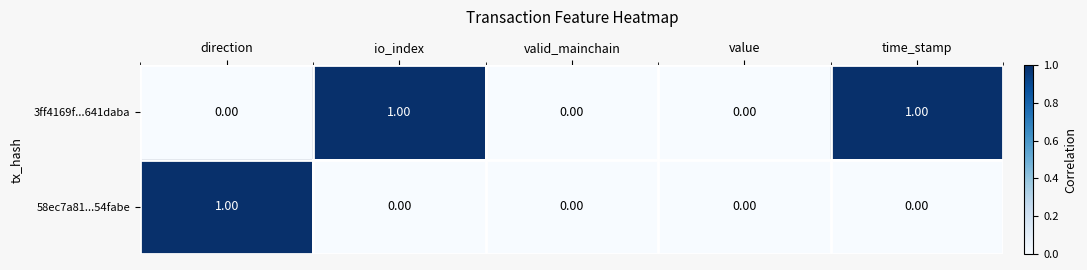

Which series has the largest total across all categories?

3ff4169f...641daba